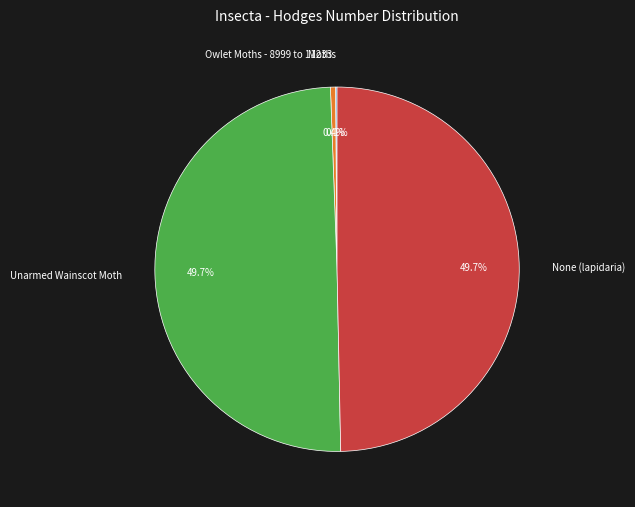

Approximately how many times larger is the value at Unarmed Wainscot Moth compared to None (lapidaria)?

1.0